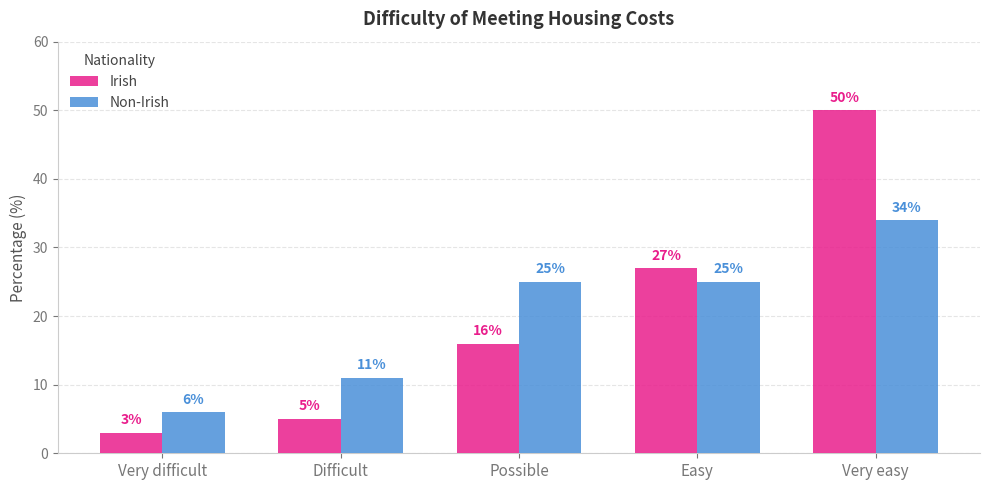

Count the number of categories in the chart.

5